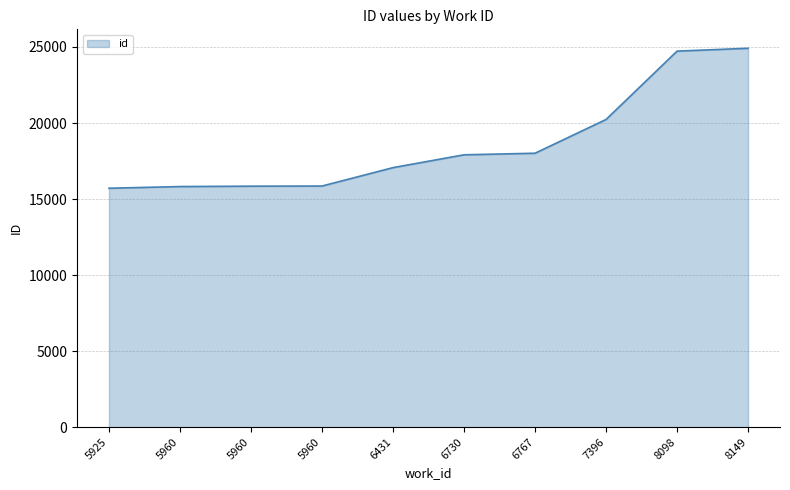

Reading right to left, list all the values displayed in this chart.

24915	24727	20232	18013	17910	17066	15856	15847	15822	15712